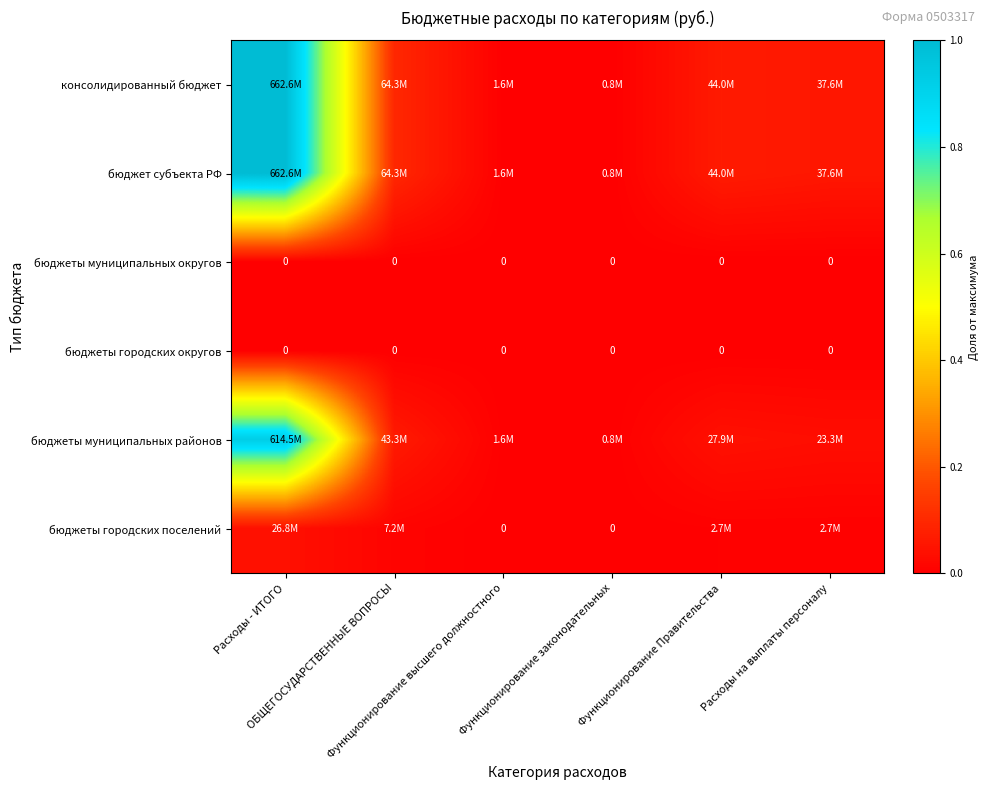

Which series has the largest total across all categories?

консолидированный бюджет